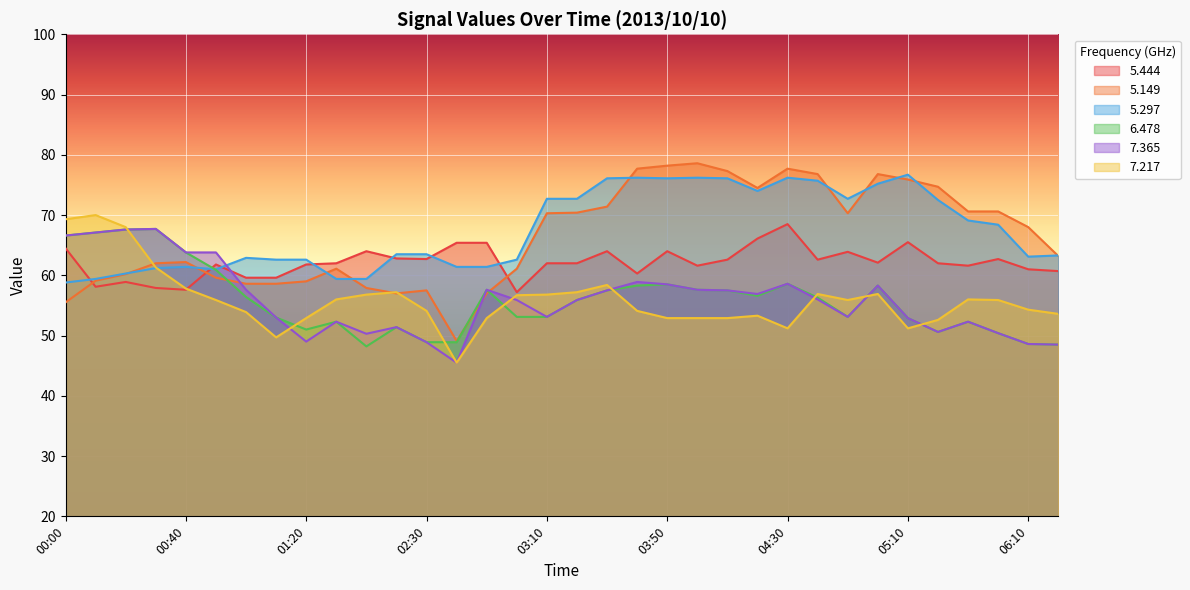

What is the sum of all   5.297 values?

2294.4